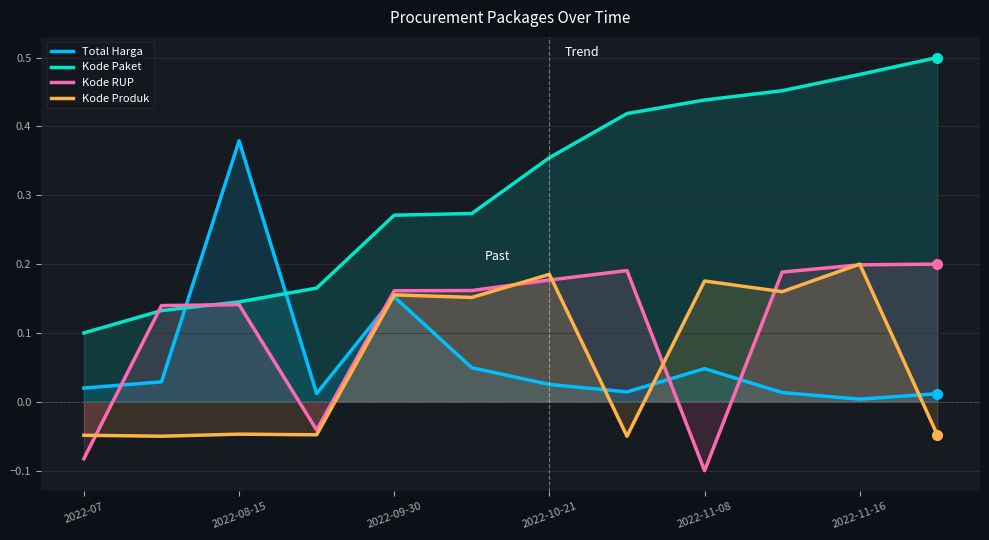

True or false: Kode Paket has a value of 0.3 at 2022-11-16.

False